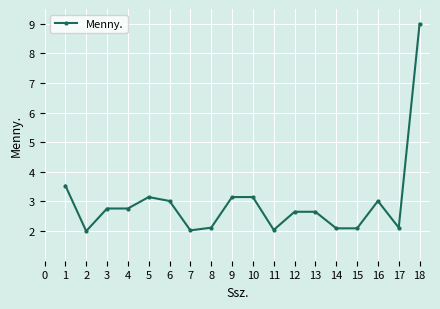

The value at 10 is 3.1. True or false?

True